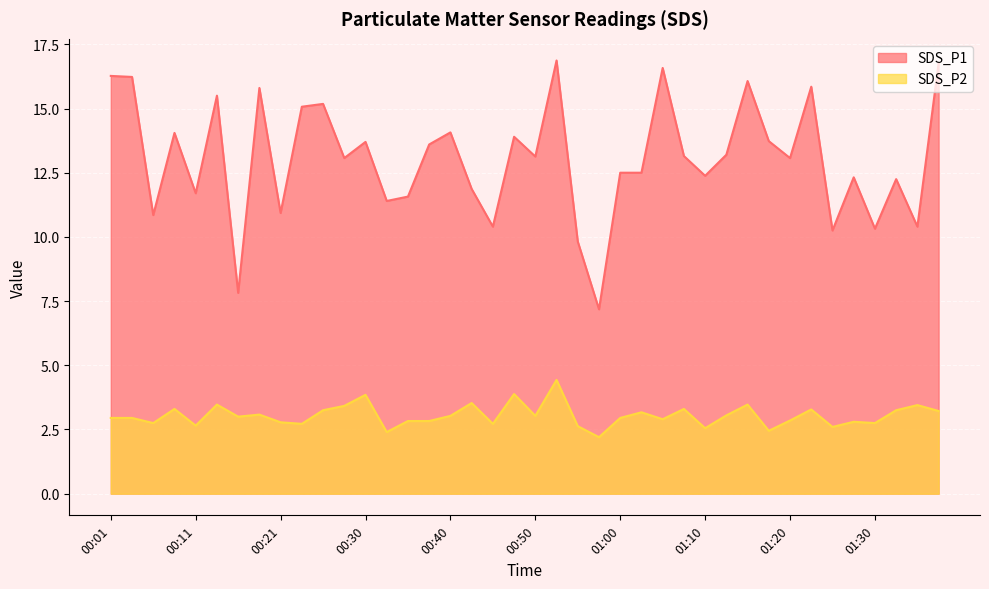

What are all the series names shown in the legend?

SDS_P1, SDS_P2